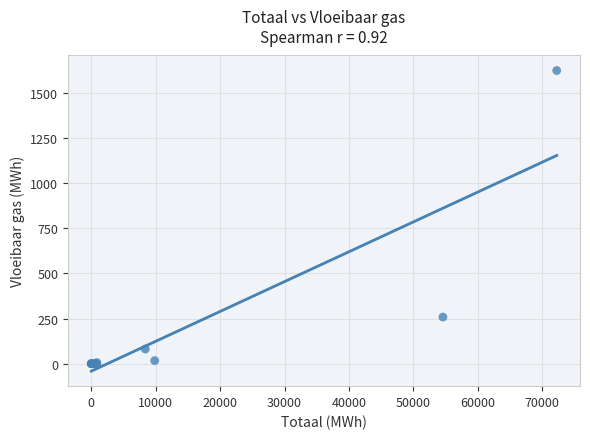

What Y value in the scatter plot is closest to 811?

258.1